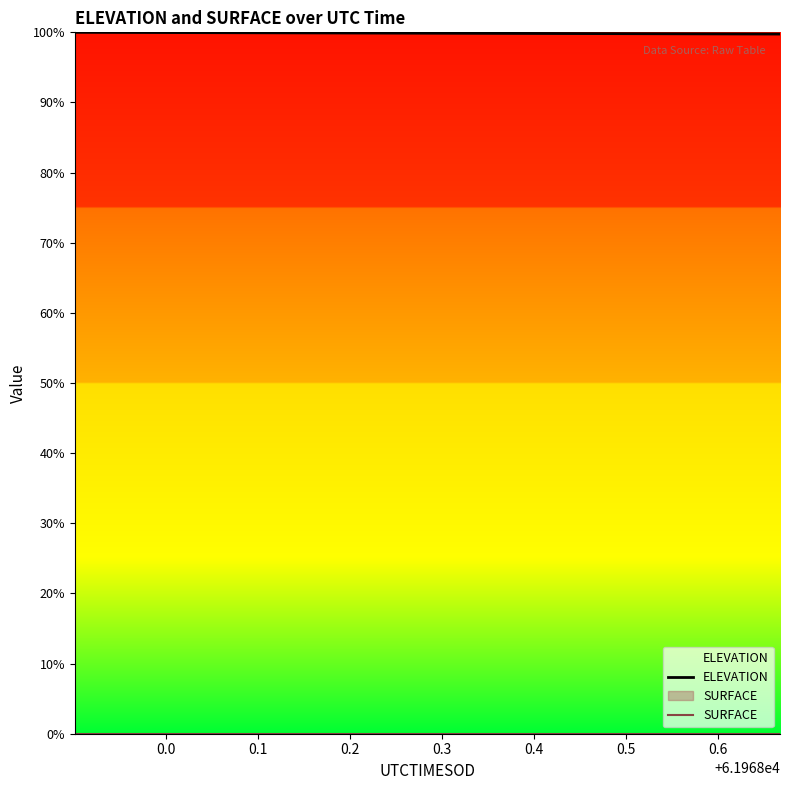

At how many categories does at least one series exceed 82?

20